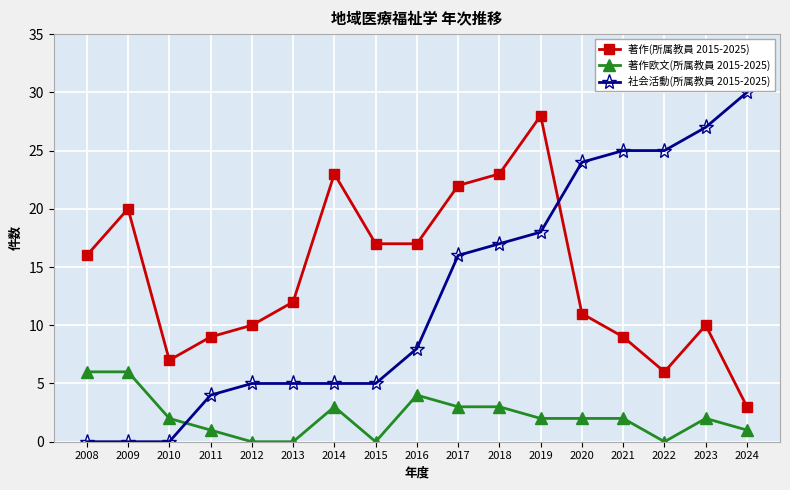

Between 2015 and 2019, which series saw the biggest shift?

社会活動(所属教員 2015-2025)